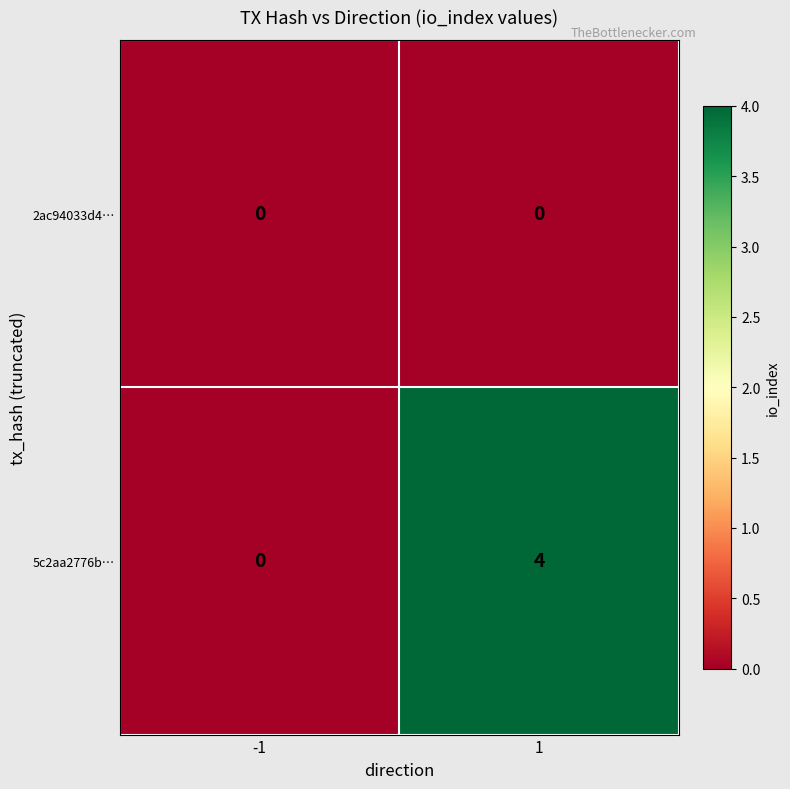

True or false: 2ac94033d4… has a value of 0 at -1.

True